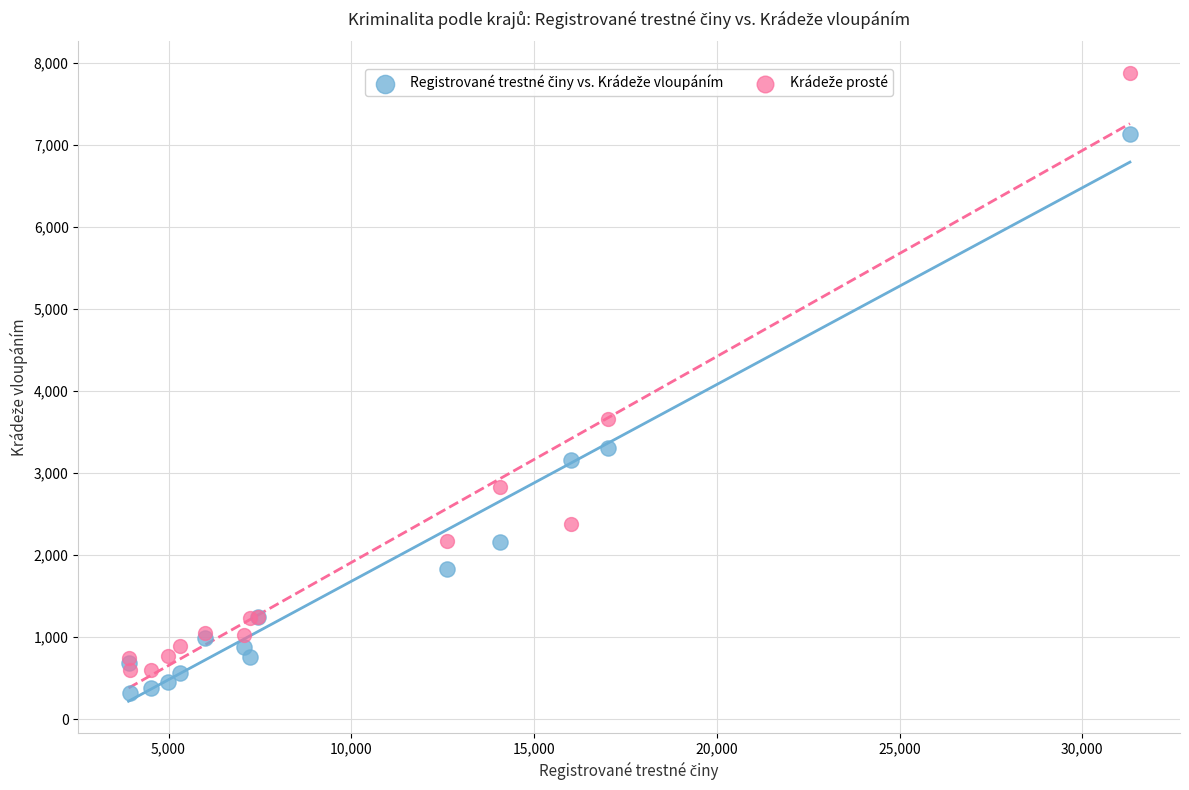

What is the X range (max minus min) for the scatter plot?

27395